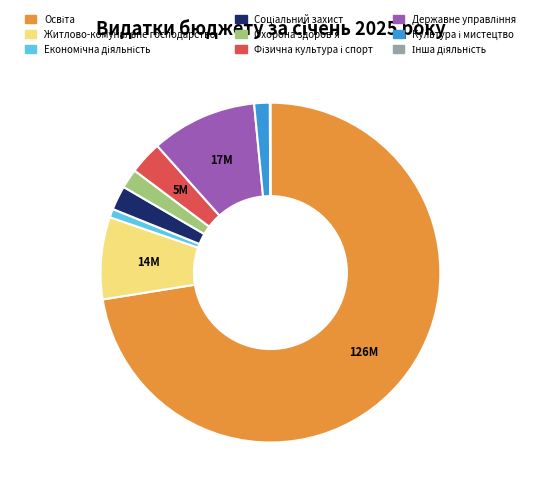

Is there a majority slice in this chart?

Yes